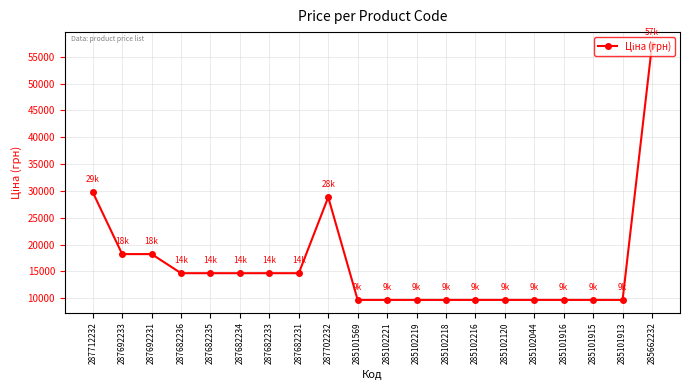

The chart shows a value of 14649.6 at 287682235. True or false?

True